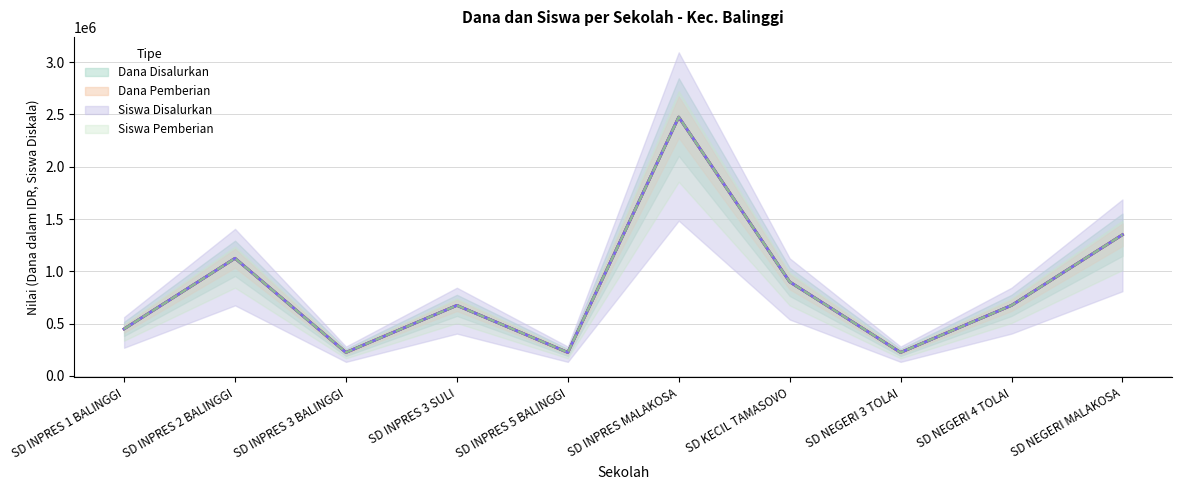

What value does the Siswa Disalurkan series have at SD INPRES MALAKOSA?

2475000